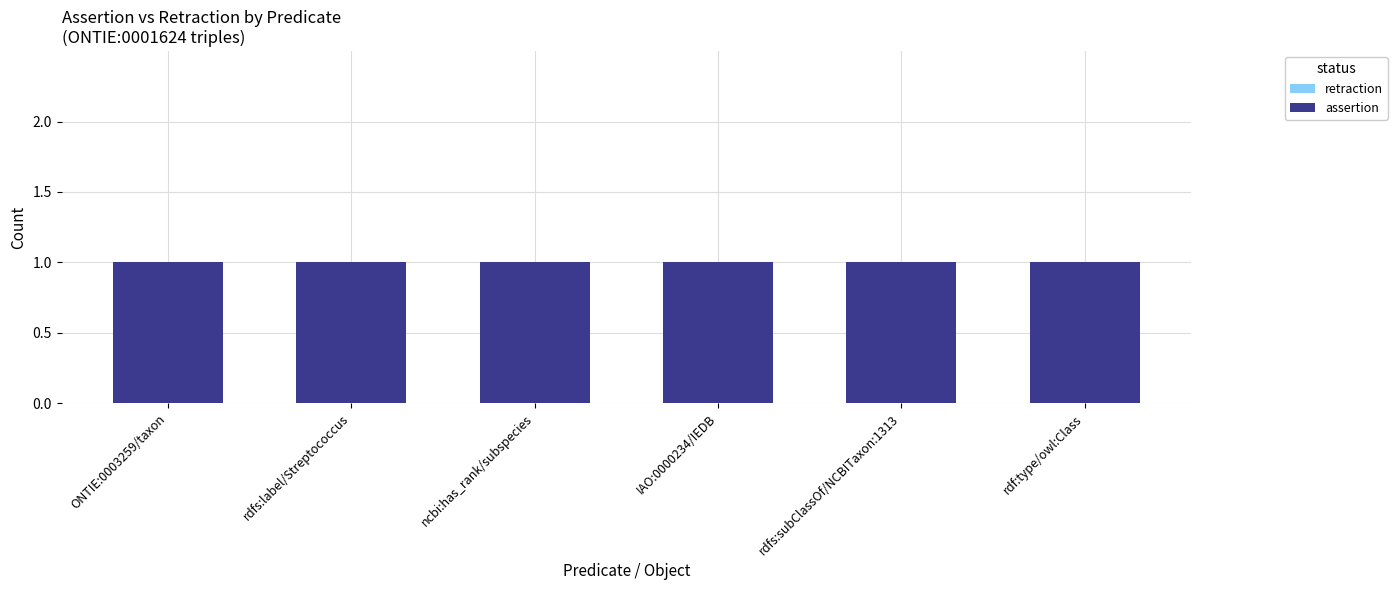

Which series has the largest range (max minus min)?

retraction